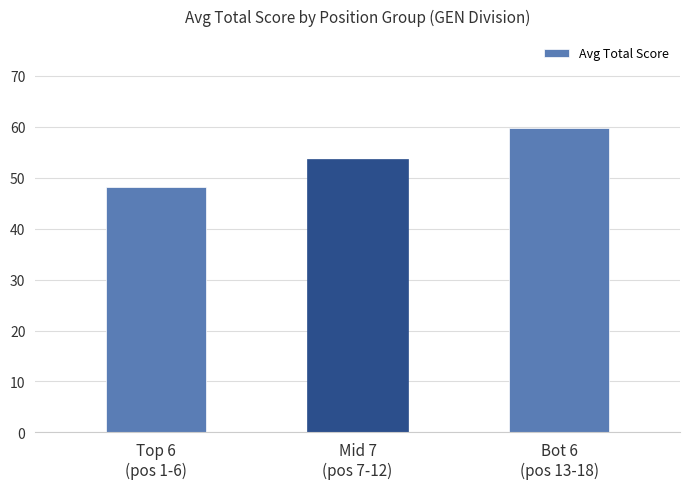

Reading right to left, what are all the values shown in this chart?

59.8	53.7	48.2